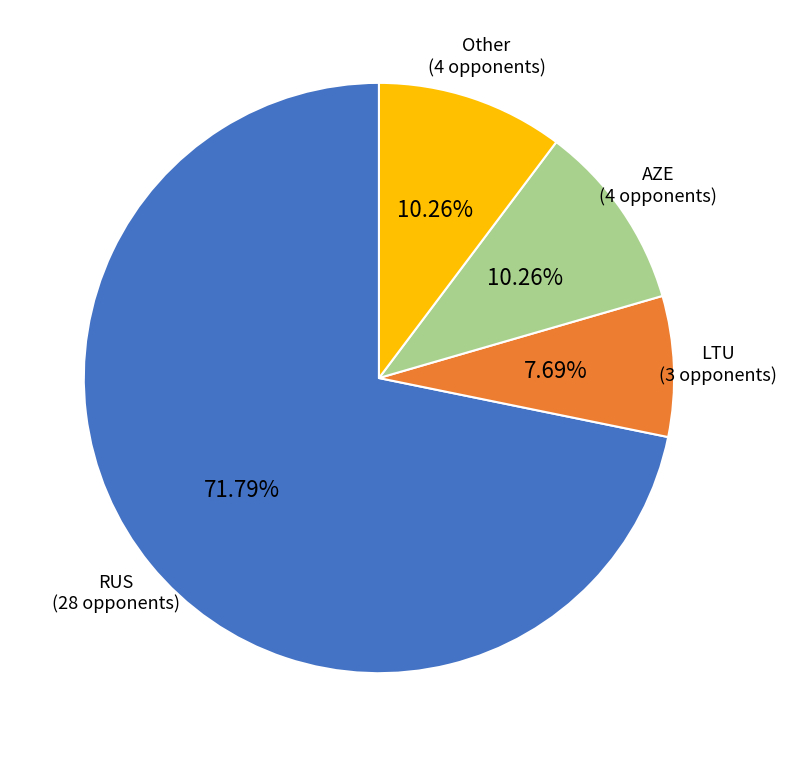

Is there any slice that represents more than half of the pie?

Yes